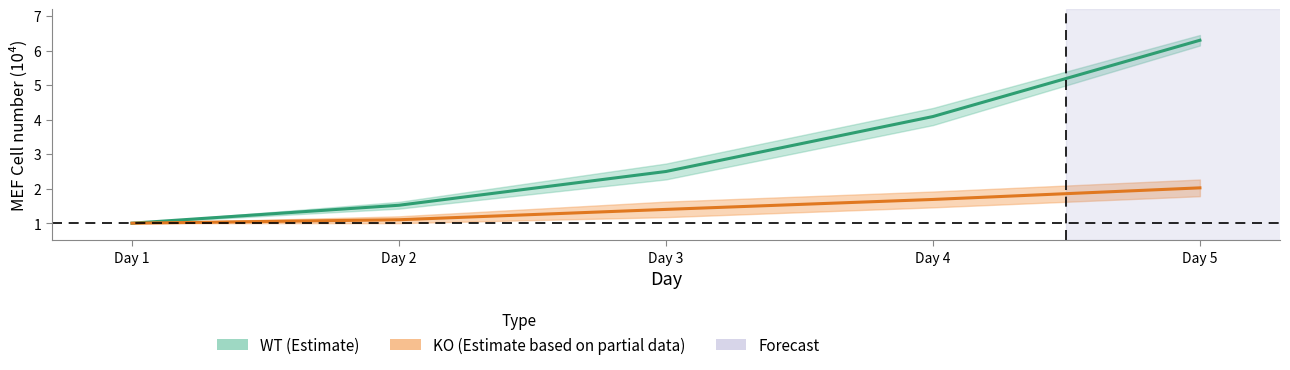

At Day 1, list the series in order from largest to smallest.

WT mean, KO mean